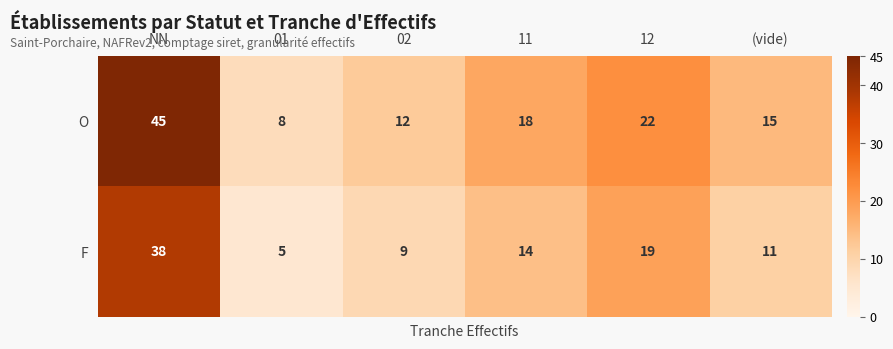

Reading left to right, what are all the values shown in this chart?

O: 45	8	12	18	22	15
F: 38	5	9	14	19	11